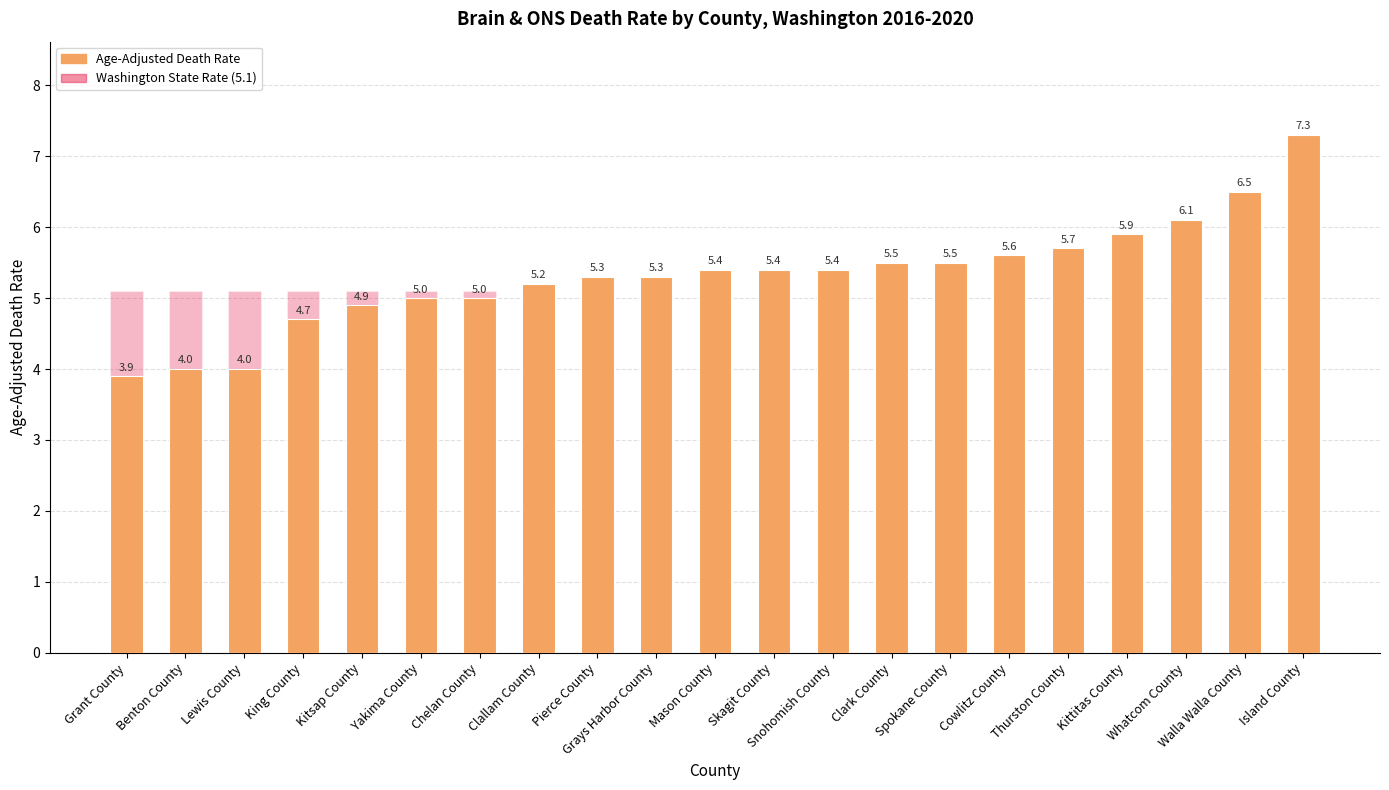

What is the spread (max minus min) of values at King County?

0.4